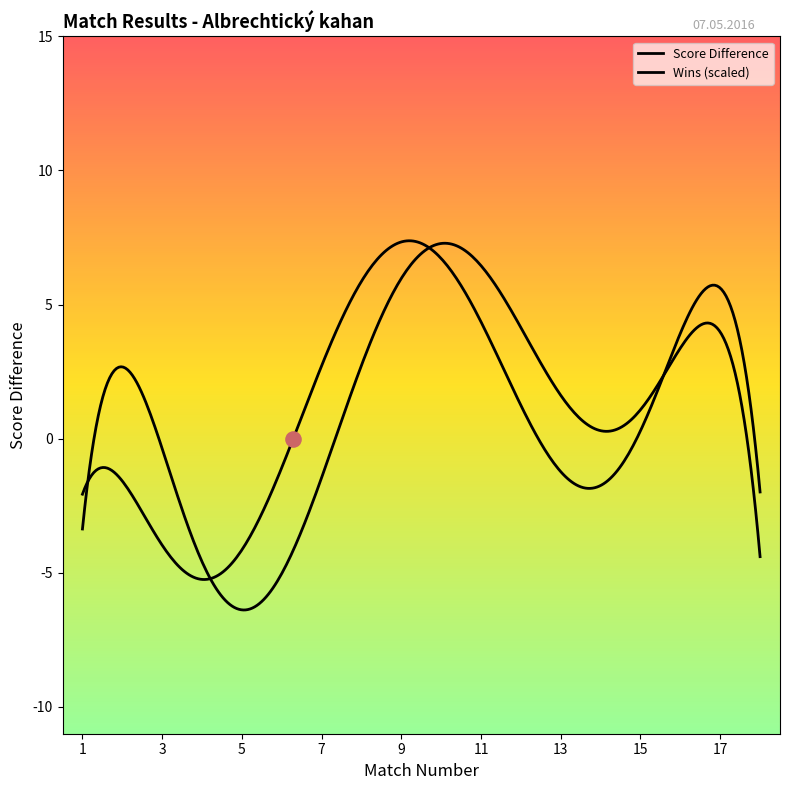

Is the value of Score Diff at 12 greater than the value of Wins at 7?

Yes